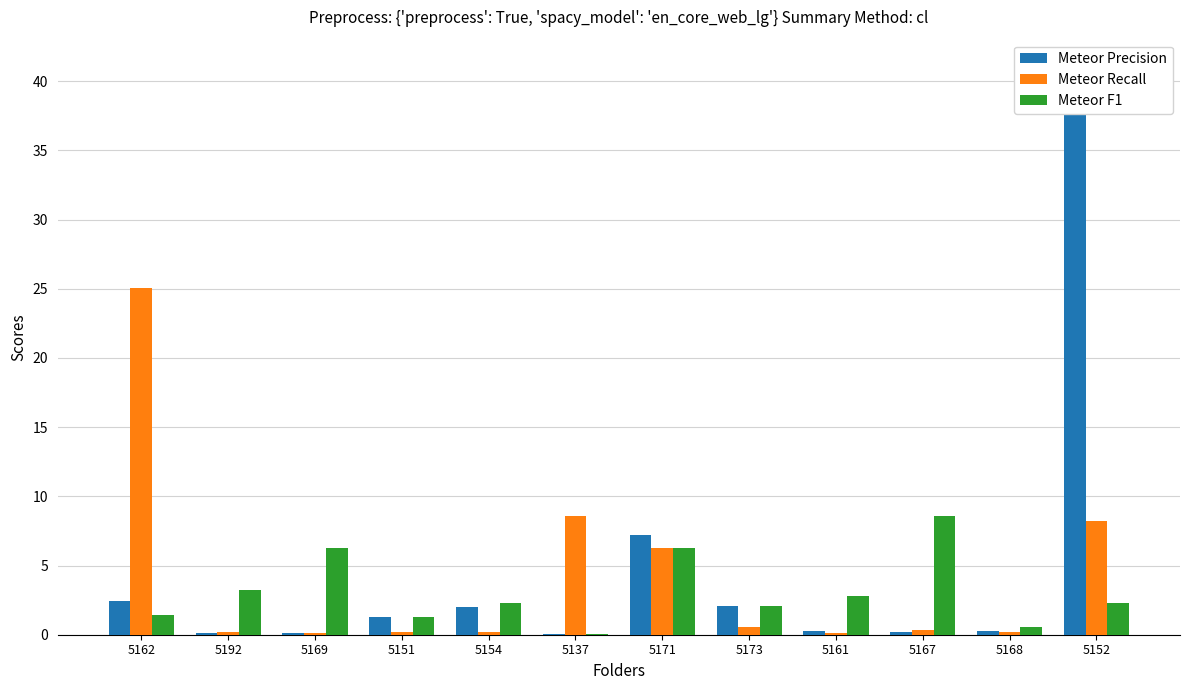

How many values in the Meteor Precision series exceed 1?

6